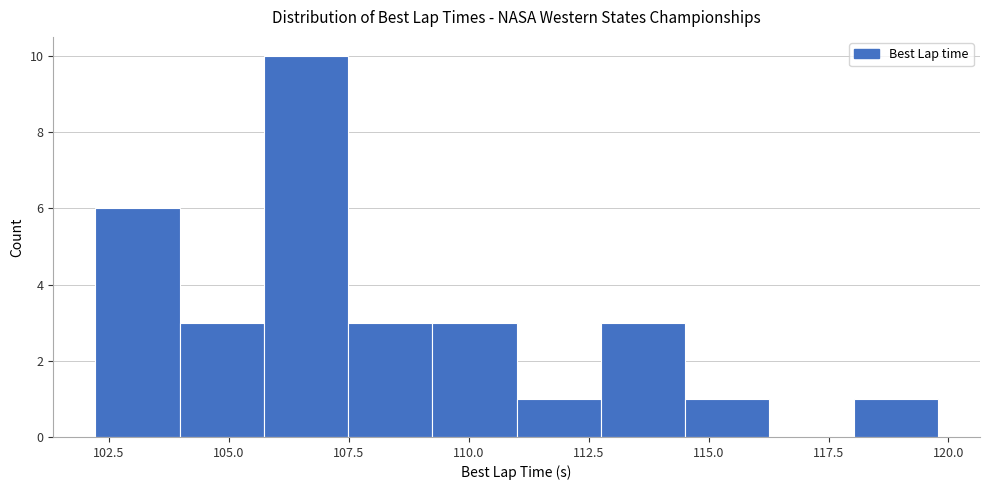

Read against the x-axis, roughly where is the centre of the tallest bar?

106.5